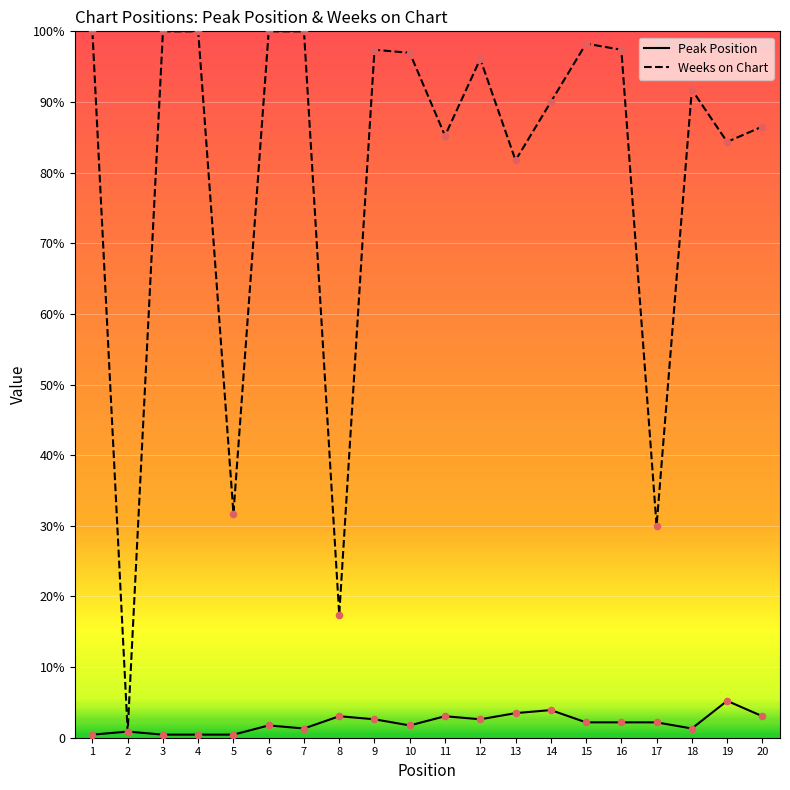

Which series has the largest total across all categories?

Weeks on Chart